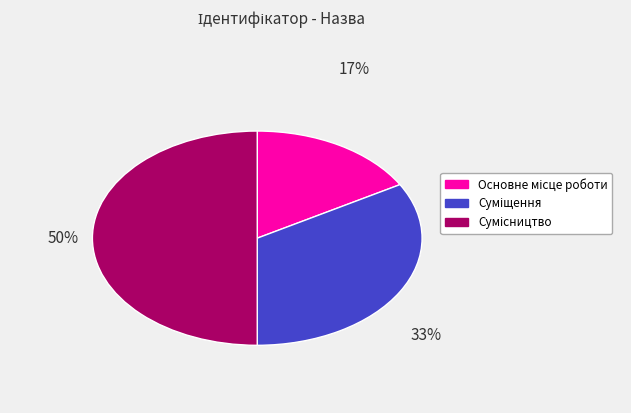

To the nearest percent, what is the average slice percentage?

33%